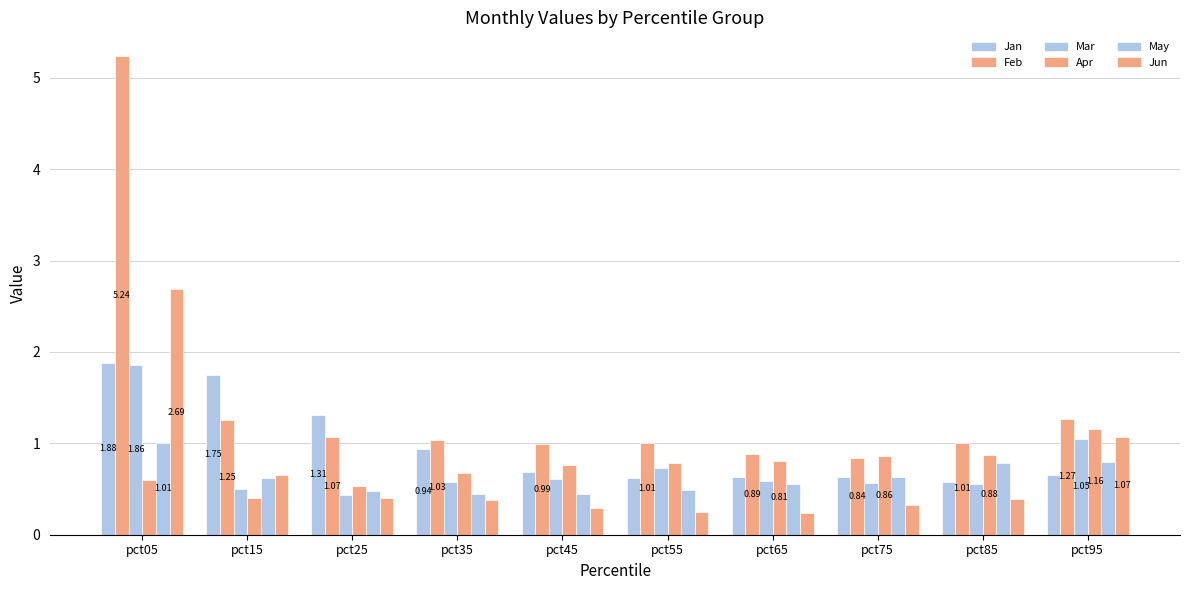

True or false: Mar has a value of 0.1 at pct25.

False